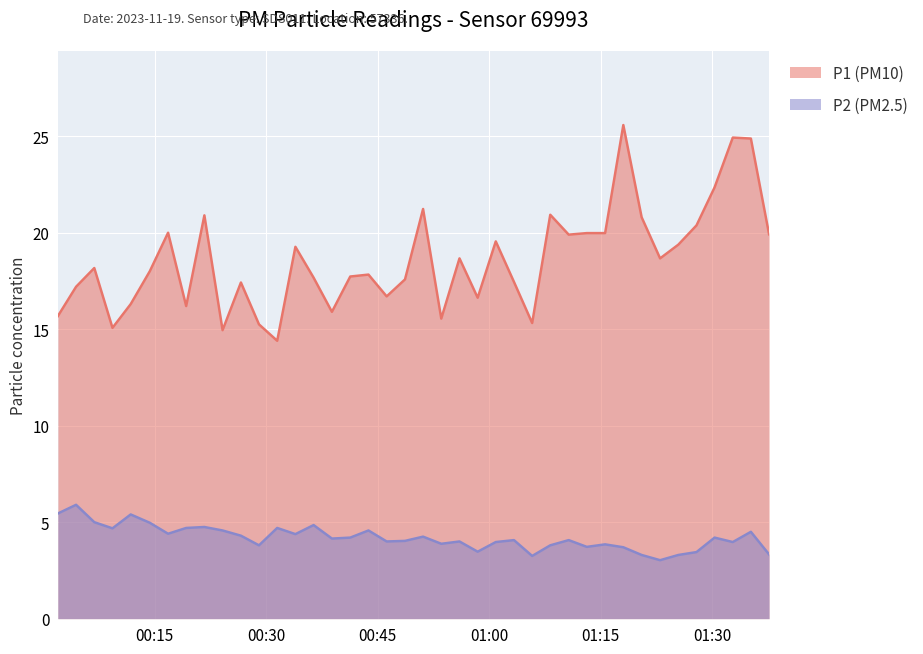

True or false: P2 and P1 intersect in this chart.

False